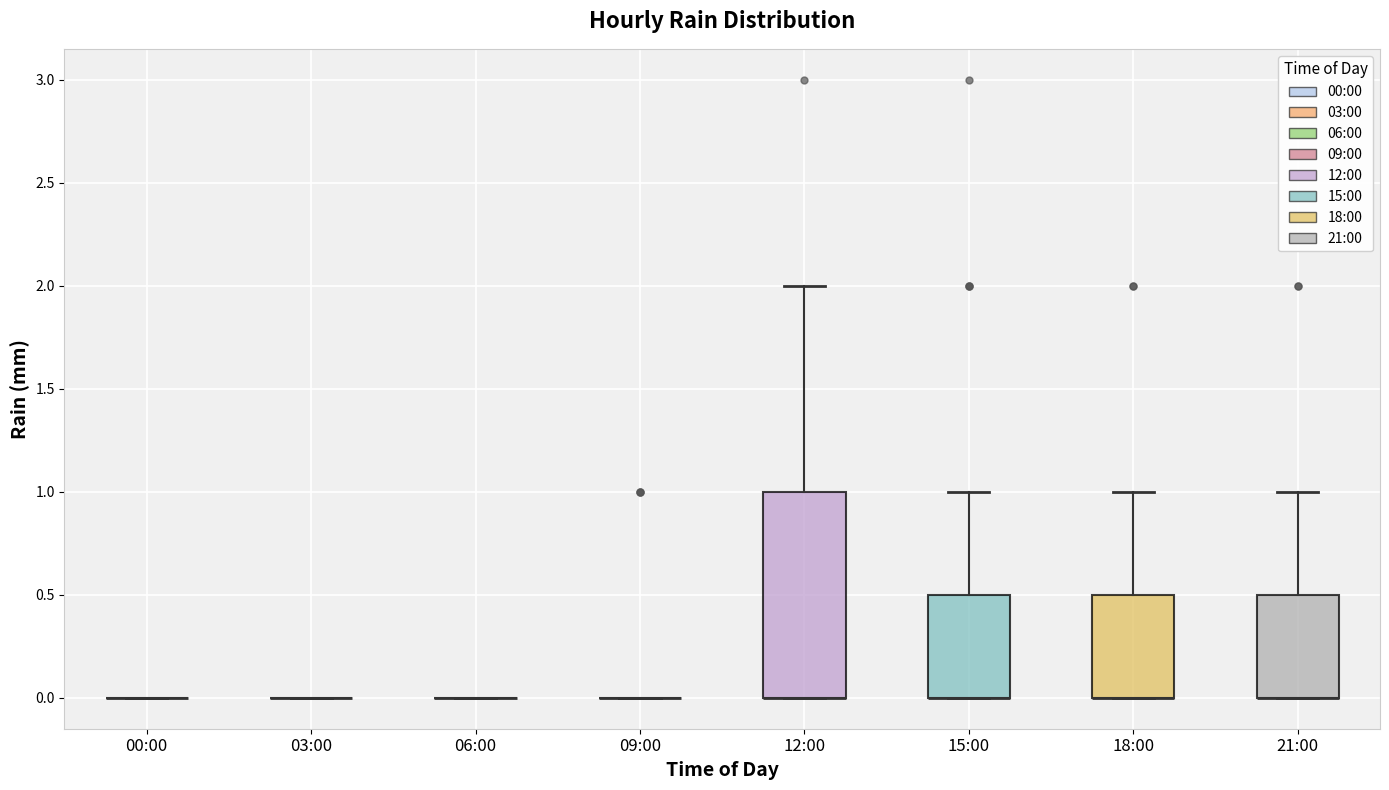

Reading left to right, read every box against the y-axis: the position of its median line, the range the box covers, and the ends of its whiskers. The values are not printed on the chart, so give them approximately, as read against the axis.

00:00: box collapsed to a line at 0.0, whiskers 0.0 to 0.0
03:00: box collapsed to a line at 0.0, whiskers 0.0 to 0.0
06:00: box collapsed to a line at 0.0, whiskers 0.0 to 0.0
09:00: box collapsed to a line at 0.0, whiskers 0.0 to 0.0
12:00: median 0.0 (drawn on the box's lower edge), box 0.0 to 1.0, whiskers 0.0 to 2.0
15:00: median 0.0 (drawn on the box's lower edge), box 0.0 to 0.5, whiskers 0.0 to 1.0
18:00: median 0.0 (drawn on the box's lower edge), box 0.0 to 0.5, whiskers 0.0 to 1.0
21:00: median 0.0 (drawn on the box's lower edge), box 0.0 to 0.5, whiskers 0.0 to 1.0